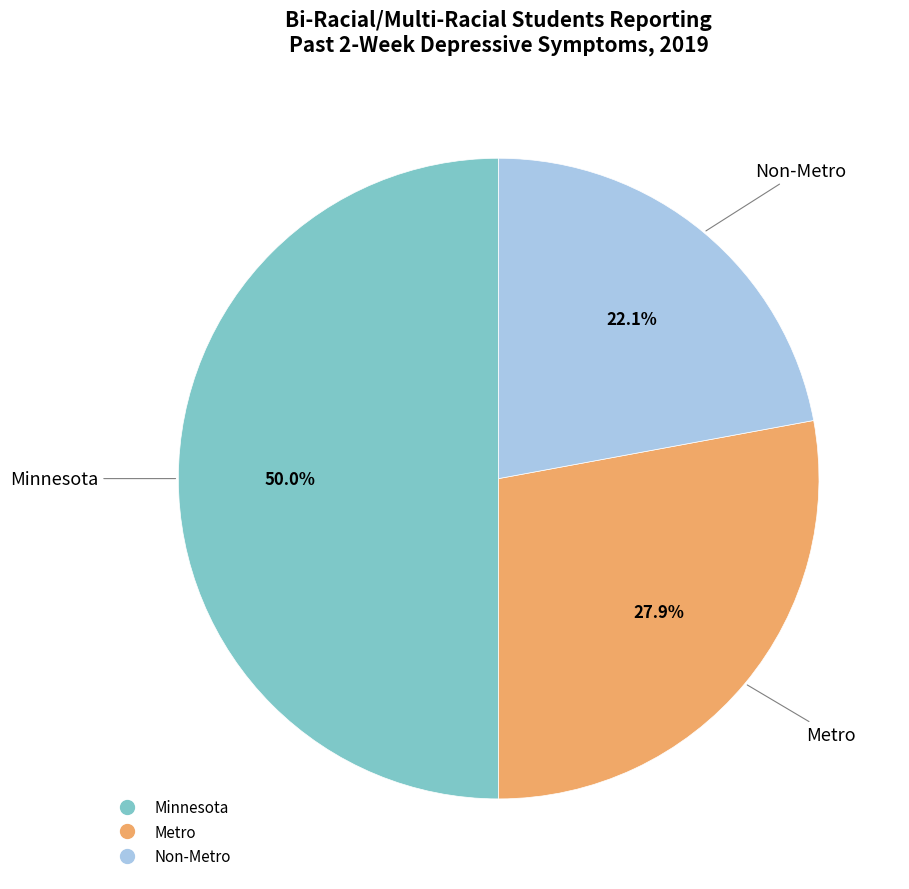

Count the number of slices in the pie.

3